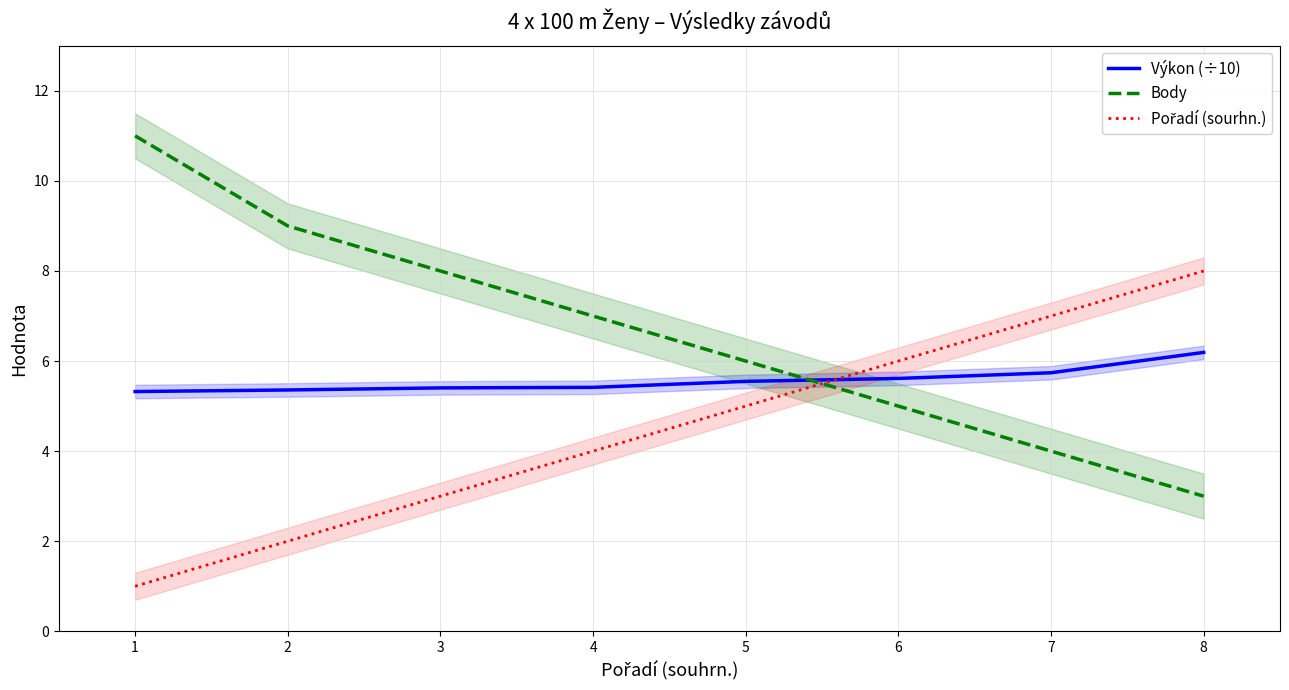

What are all the series names shown in the legend?

Výkon (÷10), Body, Pořadí (sourhn.)